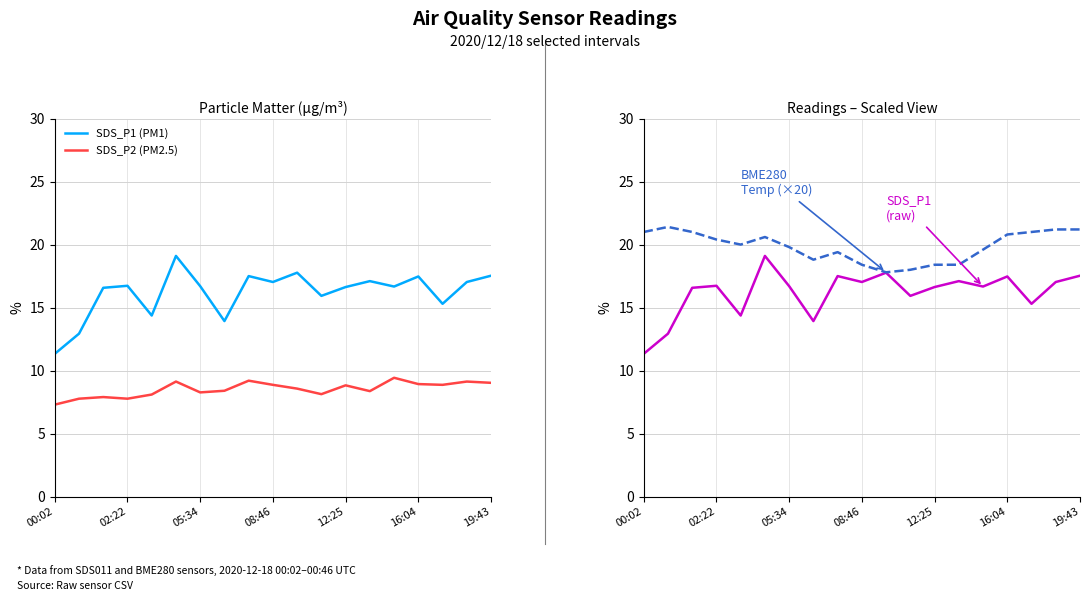

What is the sum of all SDS_P1 (PM1) values?

307.6